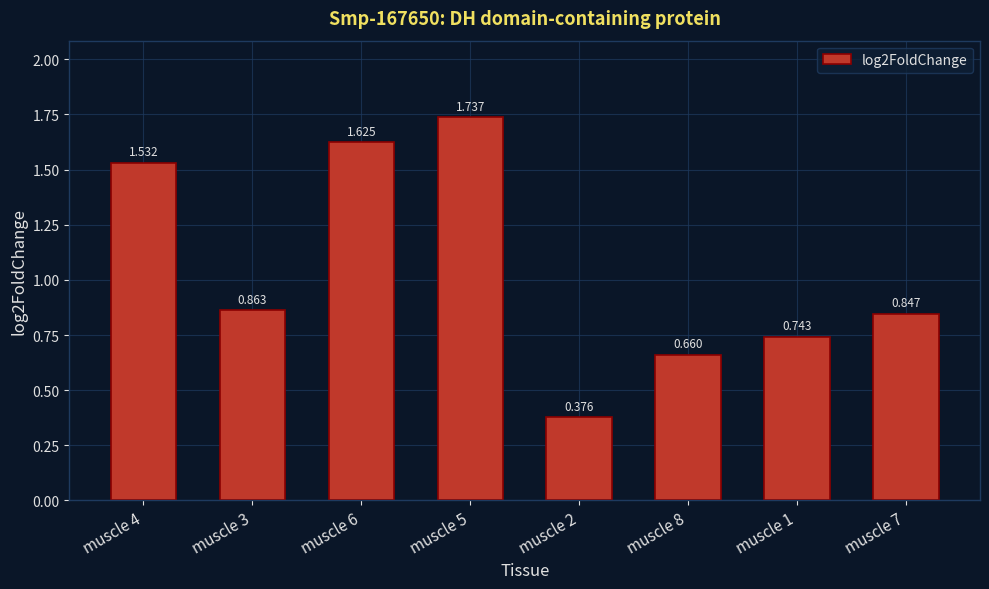

Is it true that the value at muscle 1 is 1.0?

False